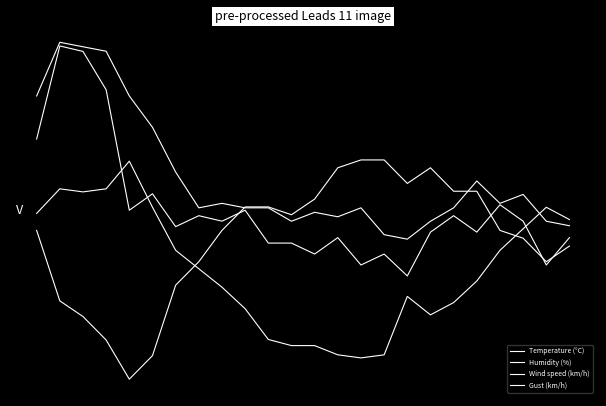

Is this an area chart (filled region under the line)?

No